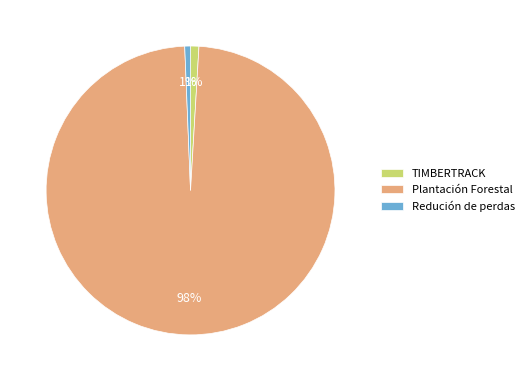

To the nearest percent, what is the average slice percentage?

33%